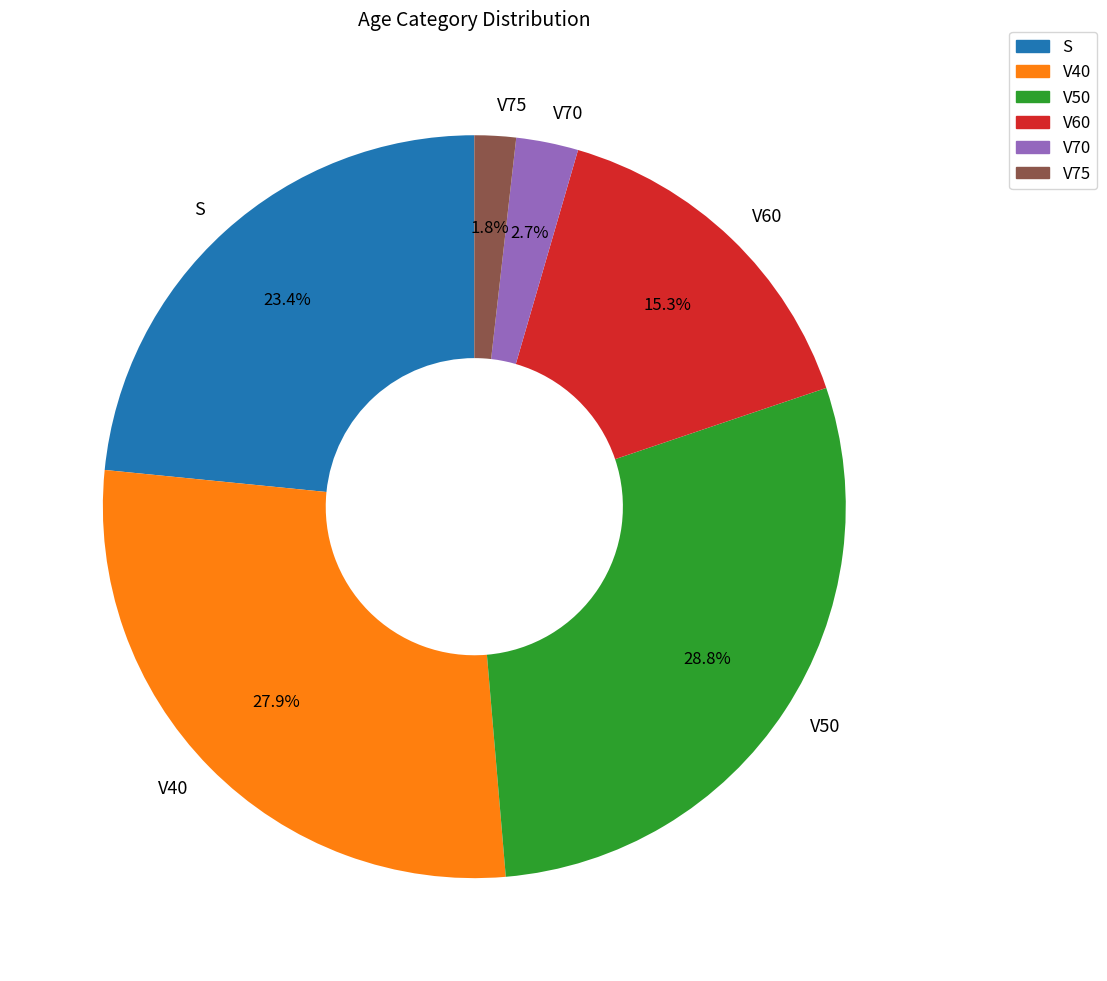

What is the smallest slice in the pie chart?

V75